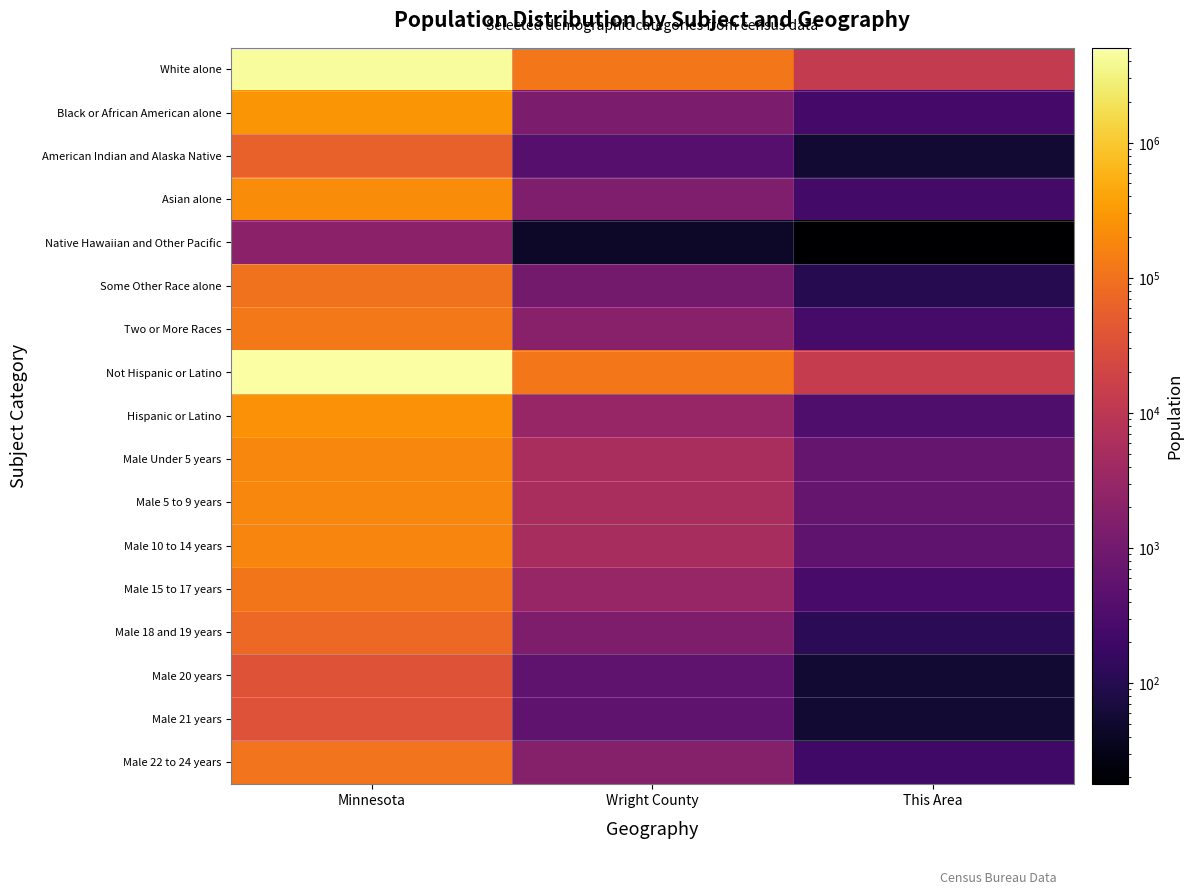

What is the minimum value shown in the chart?

18